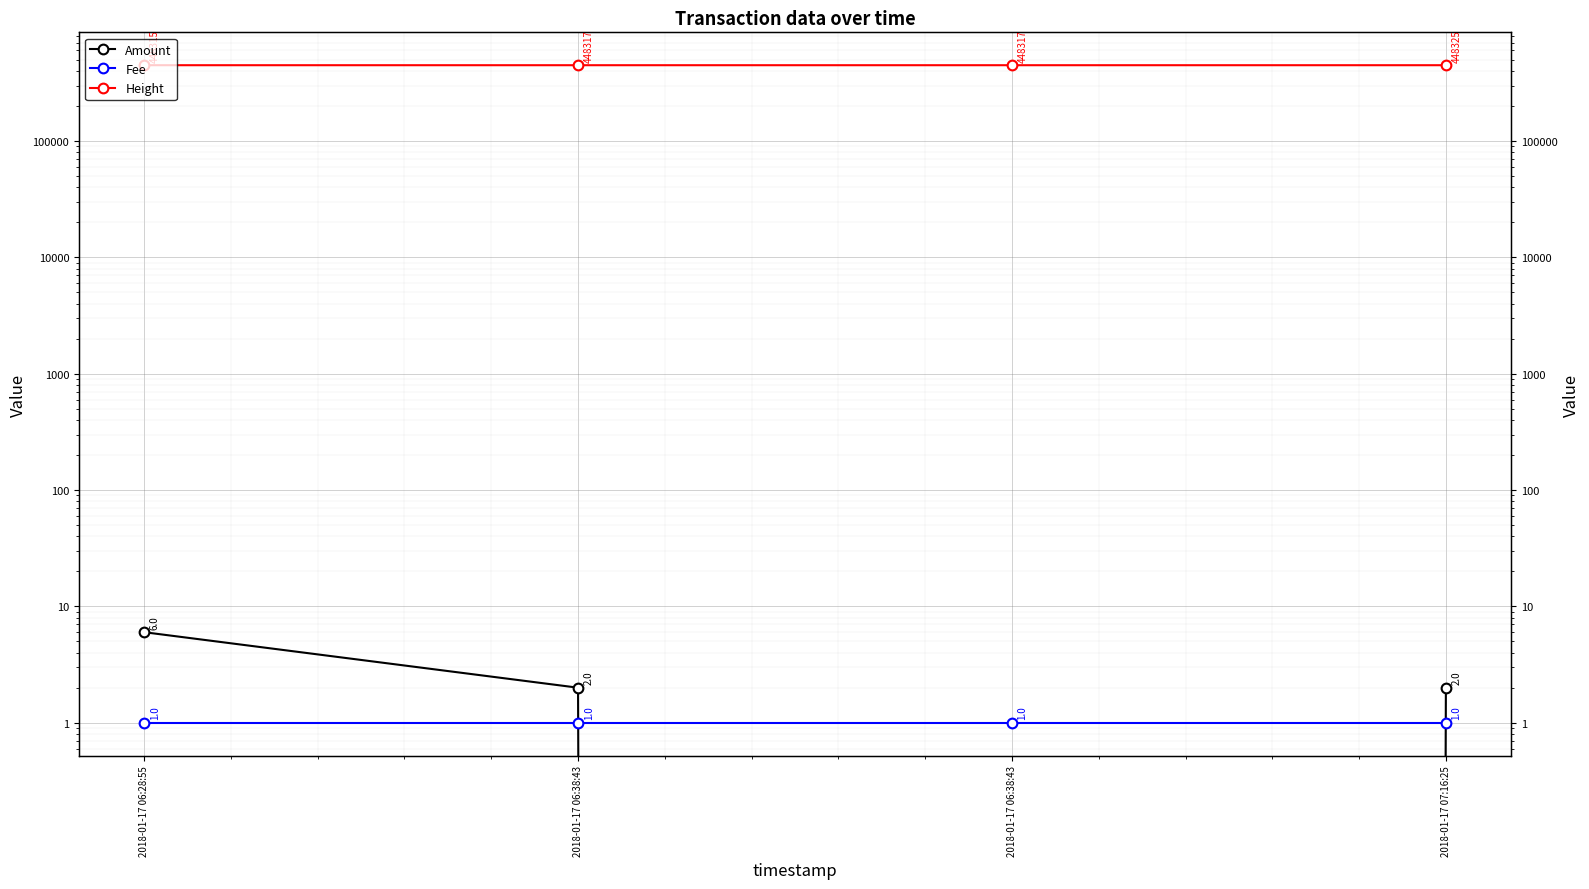

How many lines are shown in the chart?

3